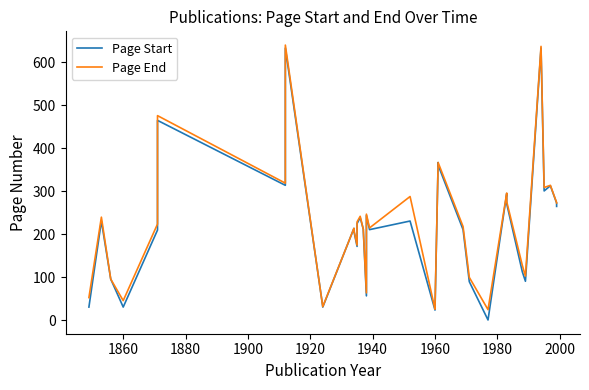

True or false: Page End and Page Start intersect in this chart.

False